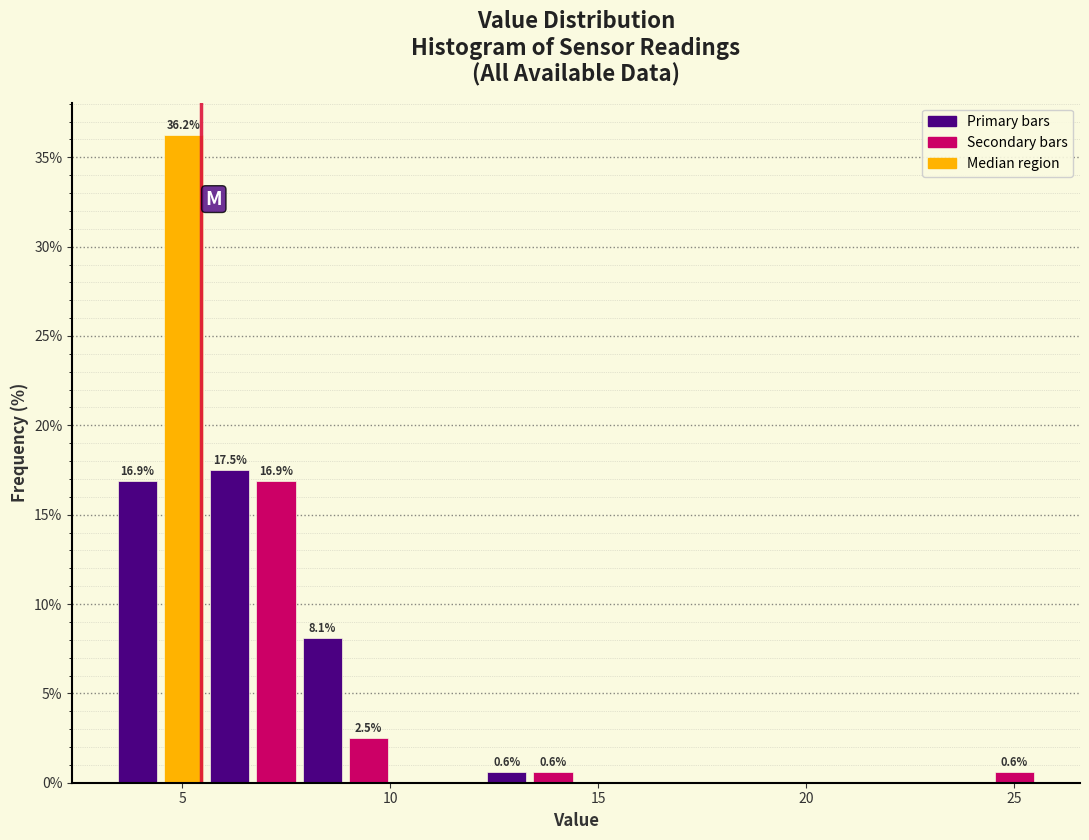

Read against the x-axis, roughly where is the centre of the tallest bar?

5.0